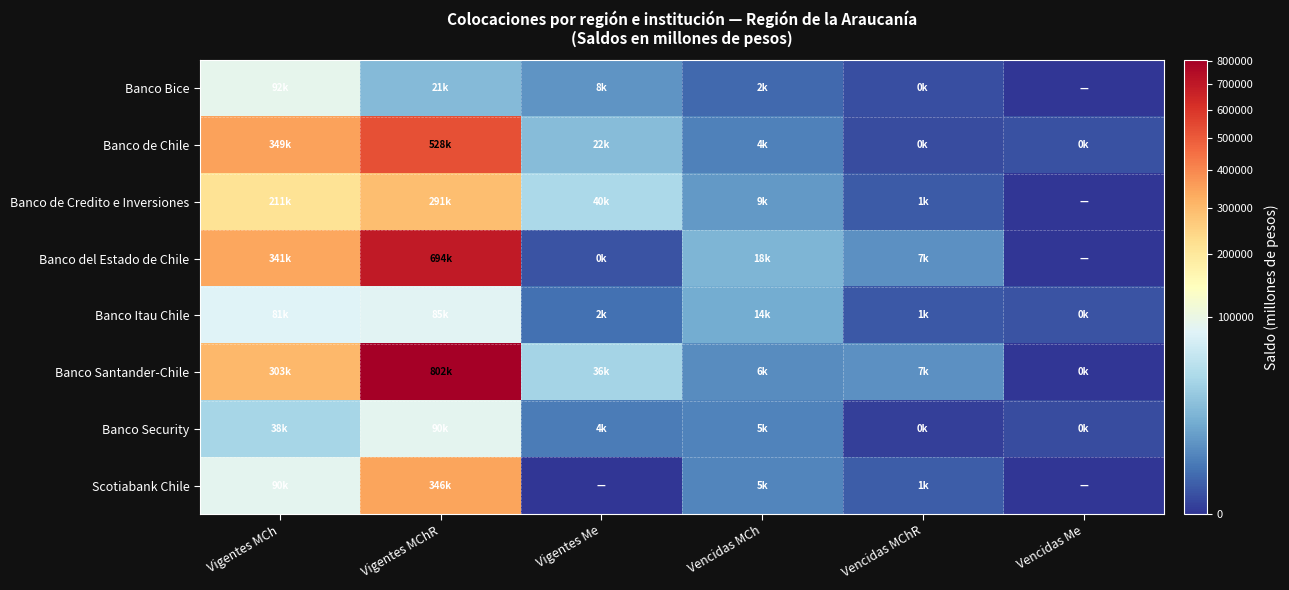

What is the total value across all series at Vigentes MChR?

2856412.6